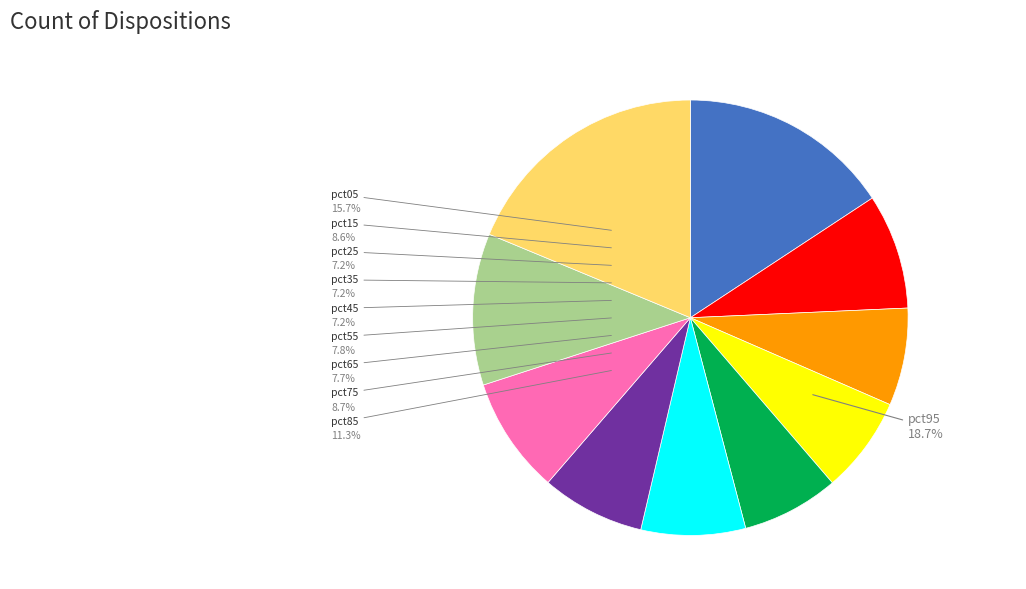

Does any single category account for the majority?

No